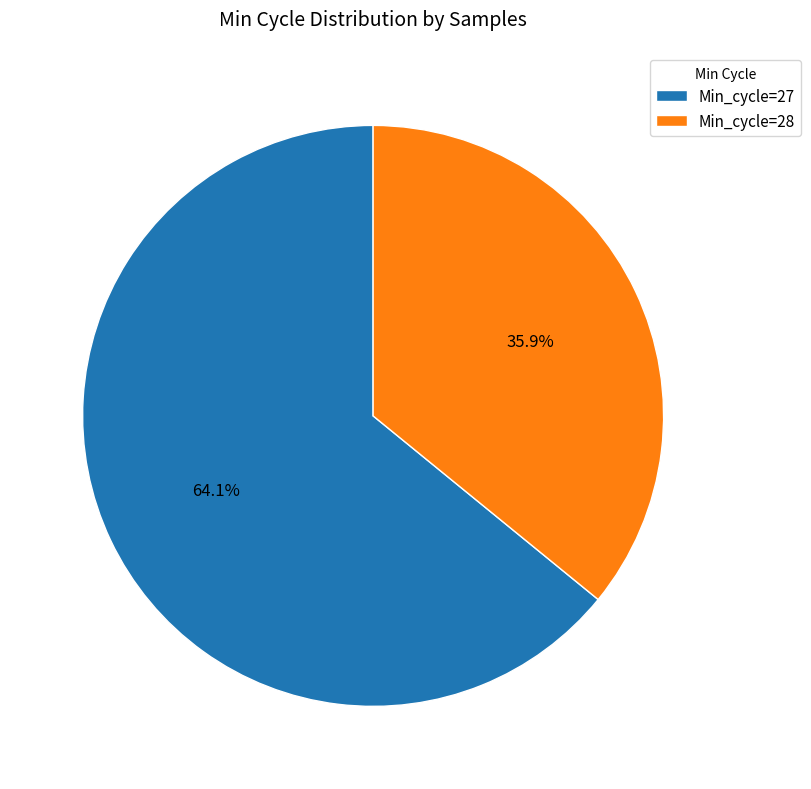

How many slices are in this pie chart?

2